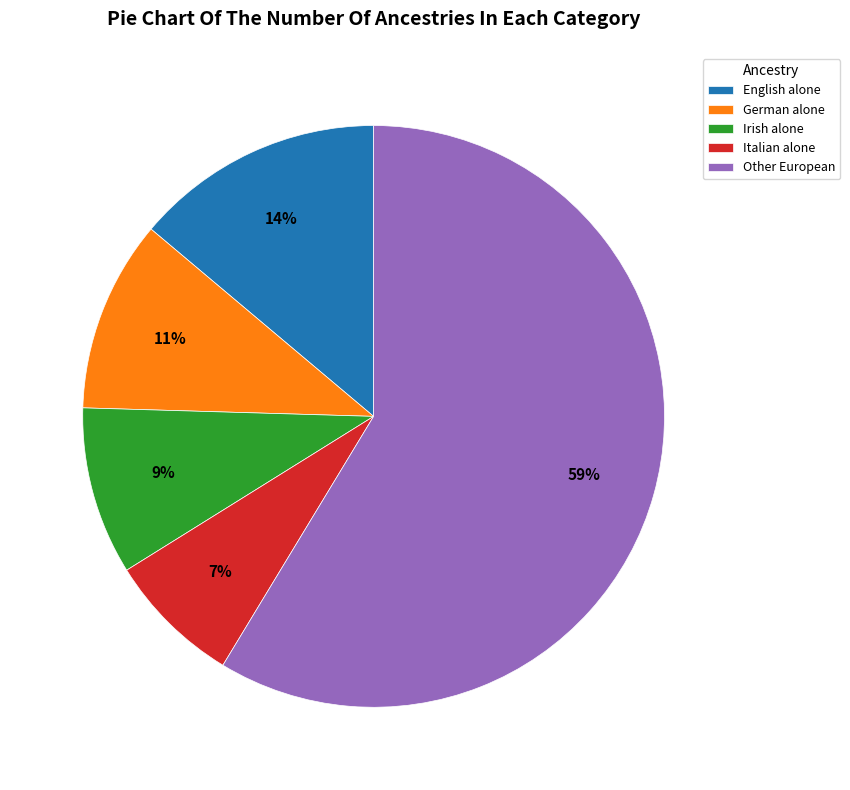

Is Other European the majority of the pie?

Yes